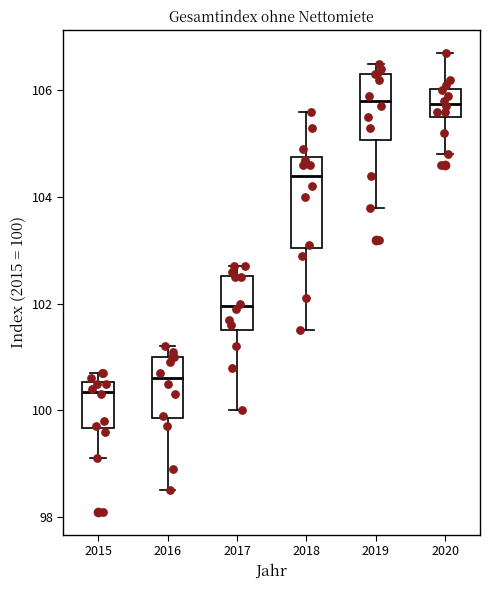

Reading left to right, transcribe this box plot: for each box, give where its median line is, the range the box spans, and where its two whiskers end, as read against the y-axis. The values are not printed on the chart, so give them approximately, as read against the axis.

2015: median 100.4, box 99.6 to 100.6, whiskers 99.2 to 100.8
2016: median 100.6, box 99.8 to 101.0, whiskers 98.6 to 101.2
2017: median 102.0, box 101.6 to 102.6, whiskers 100.0 to 102.8
2018: median 104.4, box 103.0 to 104.8, whiskers 101.6 to 105.6
2019: median 105.8, box 105.0 to 106.4, whiskers 103.8 to 106.6
2020: median 105.8, box 105.6 to 106.0, whiskers 104.8 to 106.8